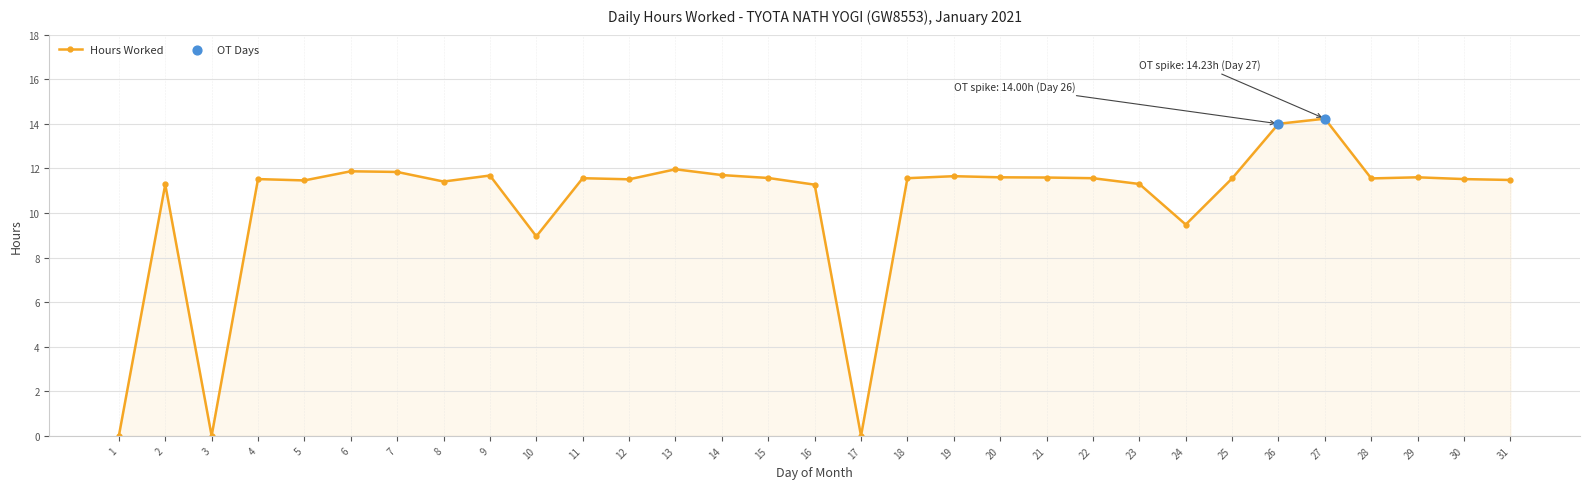

What is the change in value from 11 to 13?

+0.4